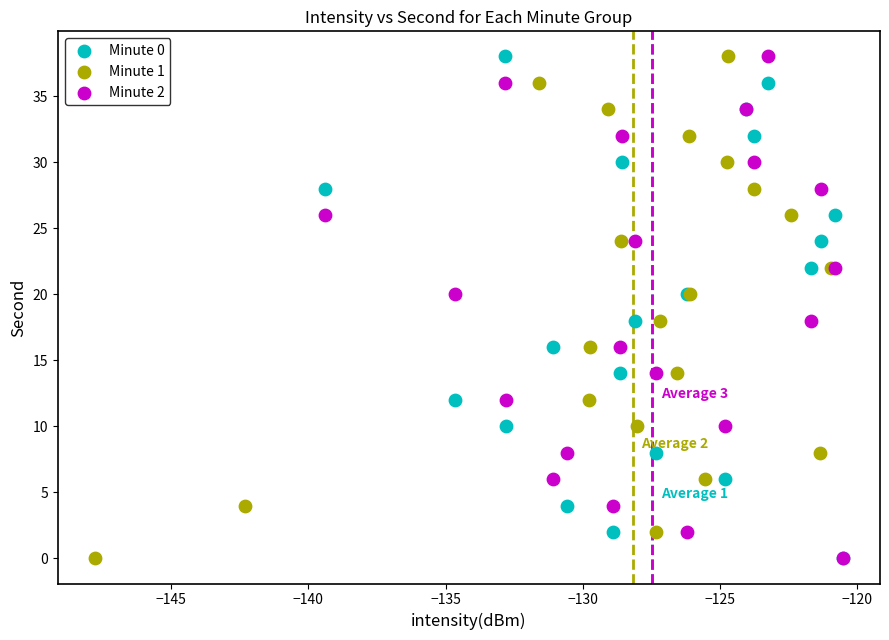

What are all the series names shown in the legend?

Minute 0, Minute 1, Minute 2